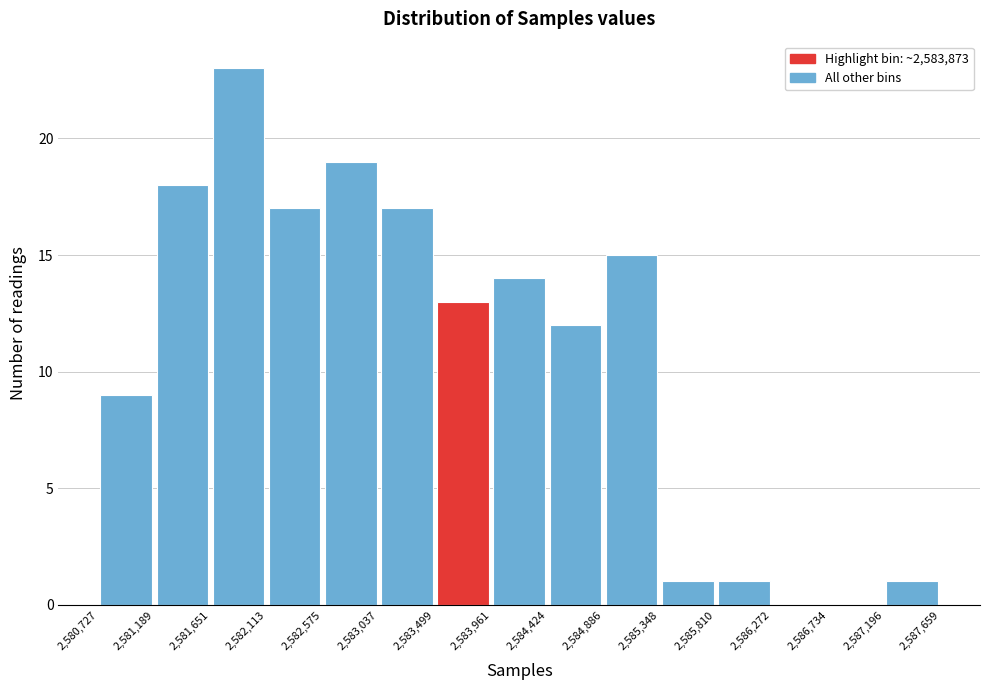

Reading left to right, transcribe this chart: for each bar, give the range it covers on the x-axis and its height. The values are not printed on the chart, so give them approximately, as read against the axis.

2,580,727 to 2,581,189: 9
2,581,189 to 2,581,651: 18
2,581,651 to 2,582,113: 23
2,582,113 to 2,582,575: 17
2,582,575 to 2,583,037: 19
2,583,037 to 2,583,499: 17
2,583,499 to 2,583,961: 13
2,583,961 to 2,584,424: 14
2,584,424 to 2,584,886: 12
2,584,886 to 2,585,348: 15
2,585,348 to 2,585,810: 1
2,585,810 to 2,586,272: 1
2,586,272 to 2,586,734: 0
2,586,734 to 2,587,196: 0
2,587,196 to 2,587,659: 1